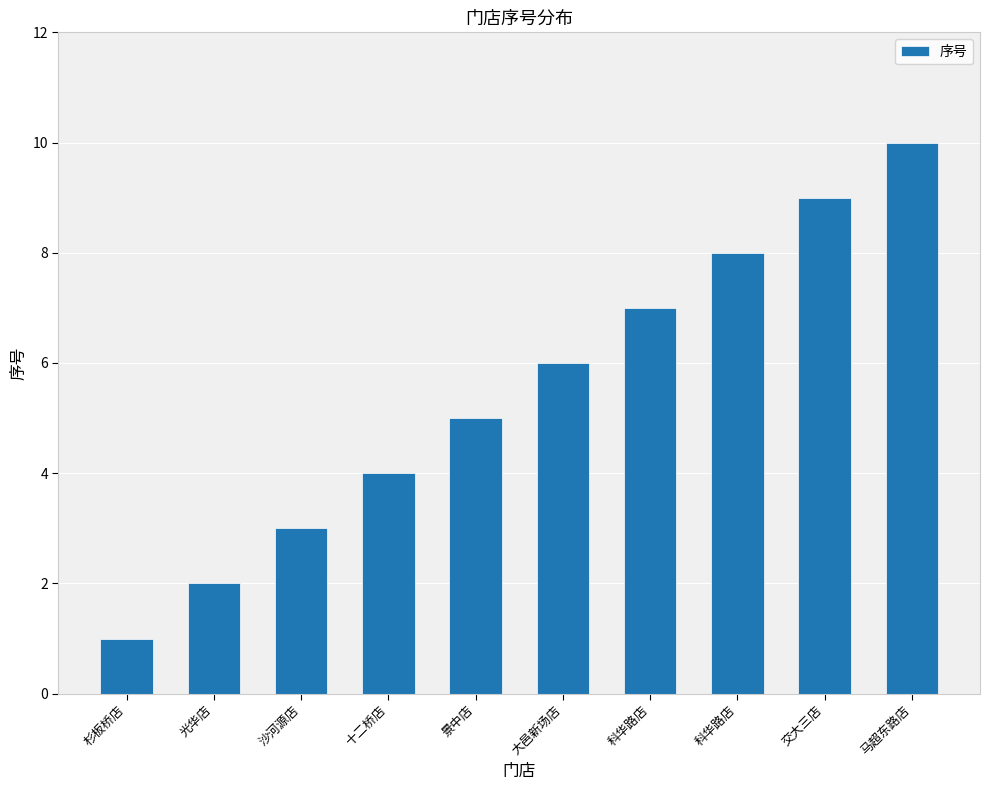

Reading left to right, extract all data points from this chart.

杉板桥店=1	光华店=2	沙河源店=3	十二桥店=4	景中店=5	大邑新场店=6	科华路店=7	科华路店=8	交大三店=9	马超东路店=10